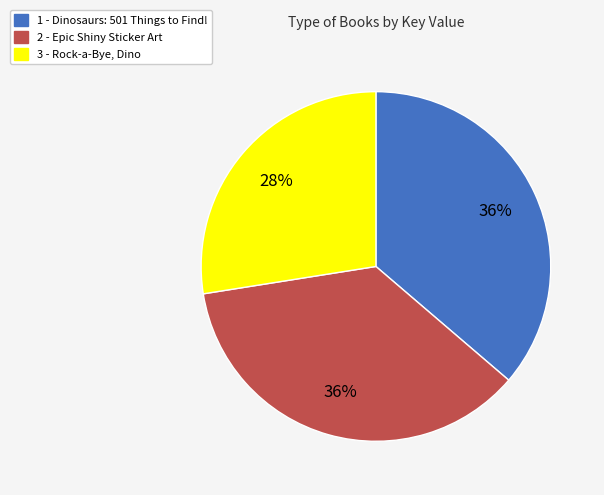

To the nearest percent, what portion does 3 - Rock-a-Bye, Dino represent?

28%